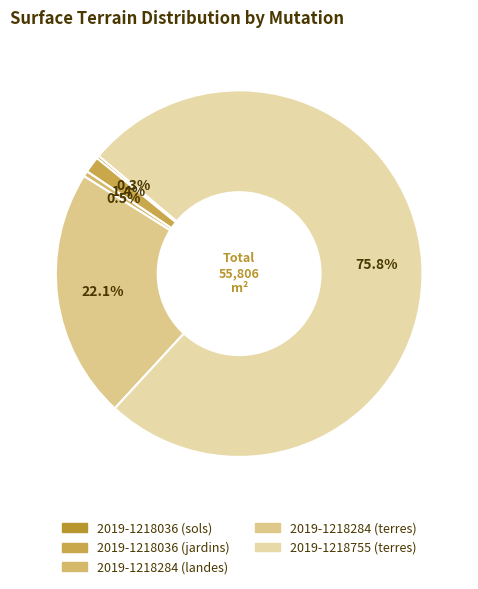

To the nearest percent, what is the difference between the largest and smallest slice percentages?

75%